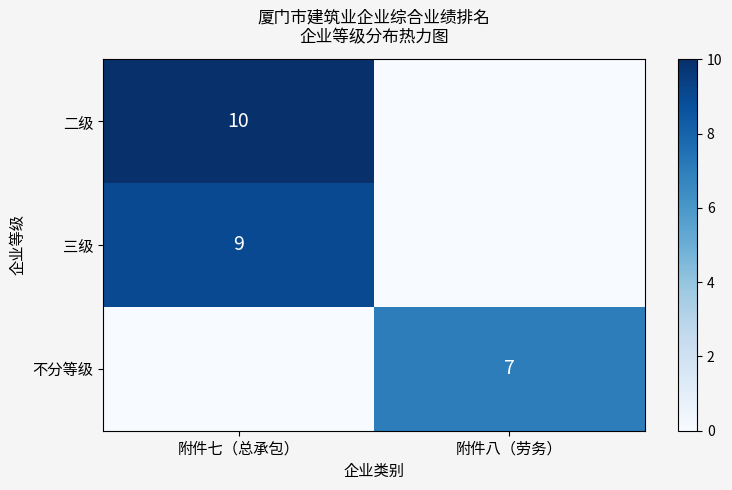

The 不分等级 series shows 4 at 附件八（劳务）. True or false?

False